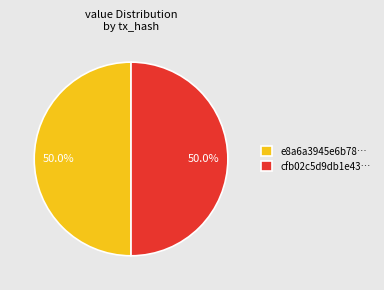

How many slices are in this pie chart?

2